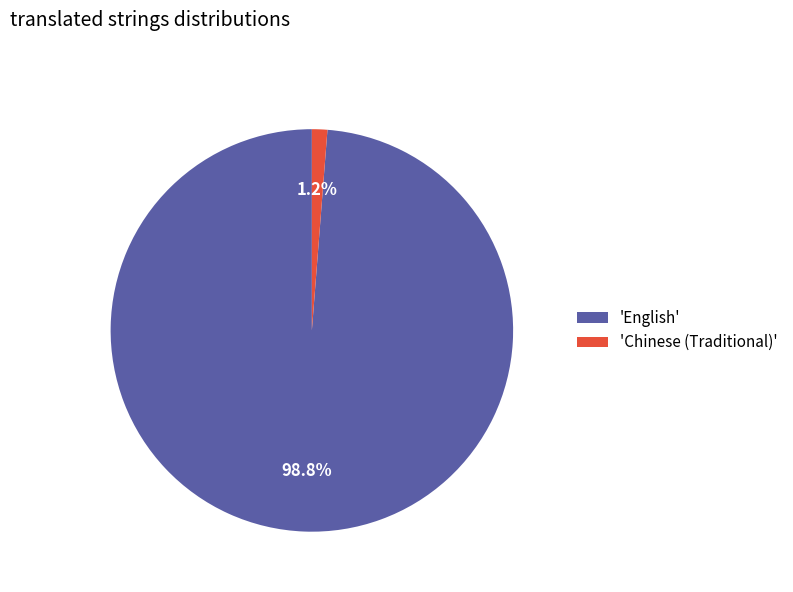

How many slices are in this pie chart?

2